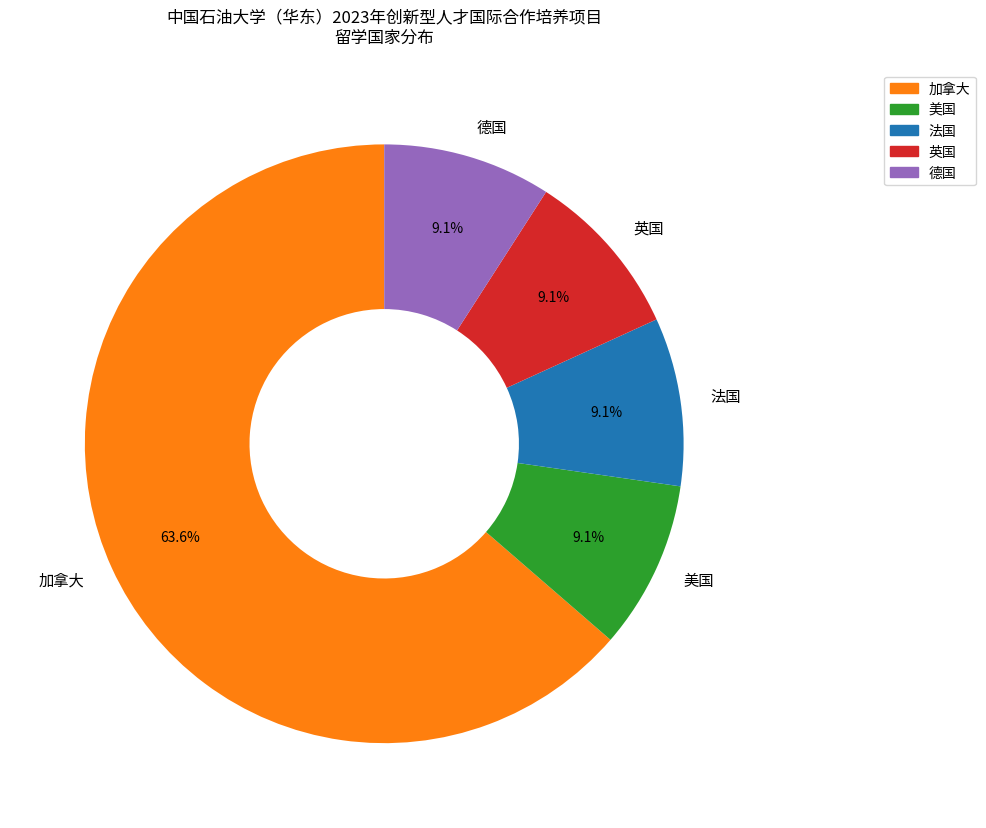

How much of the chart is everything except 英国?

90.9%